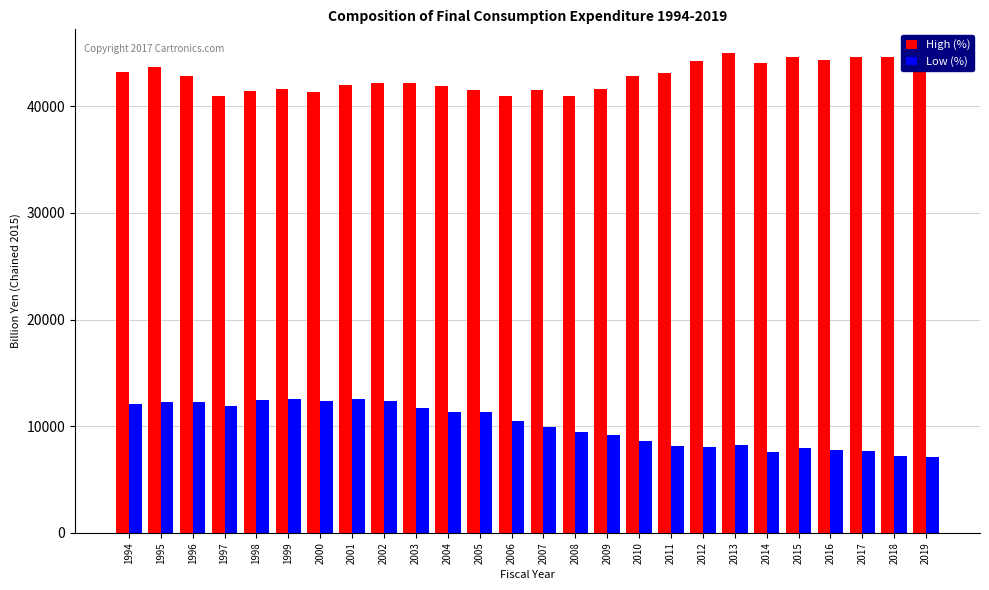

Which series has the largest range (max minus min)?

Low (%)